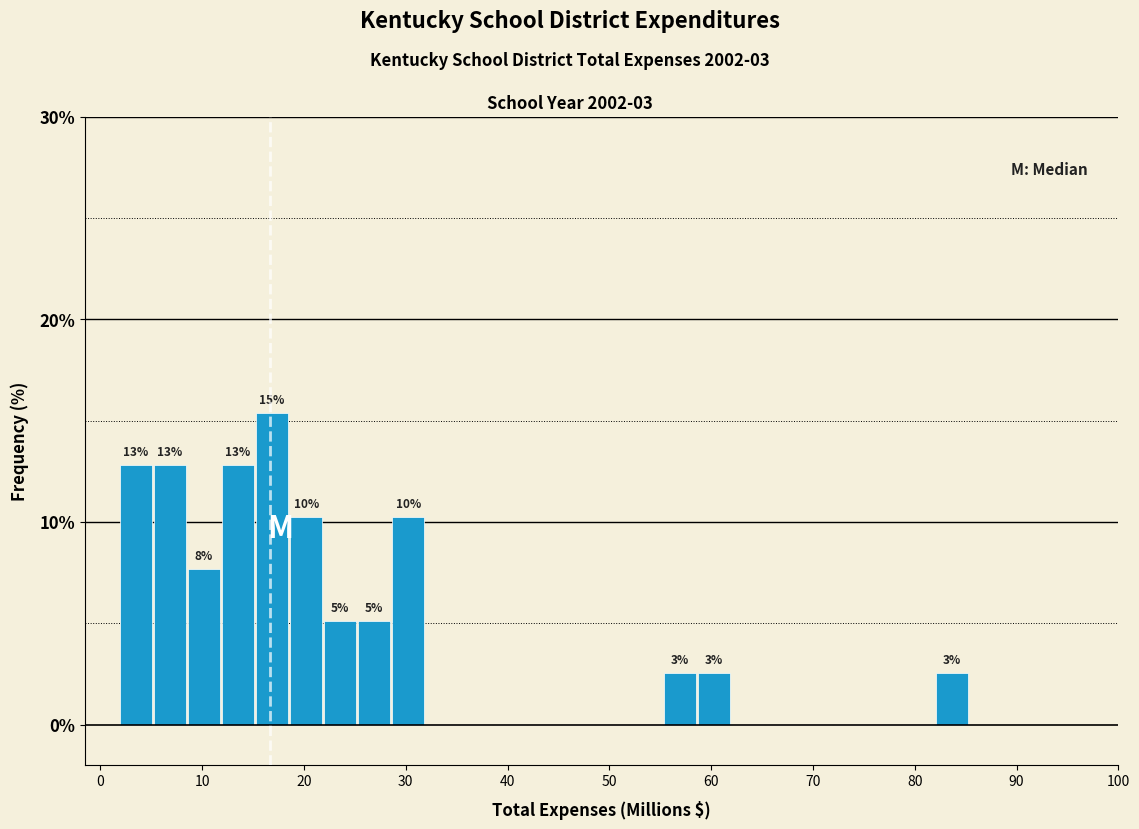

Around what value on the x-axis is the tallest bar? Give the approximate position of its centre, as read against the axis.

17